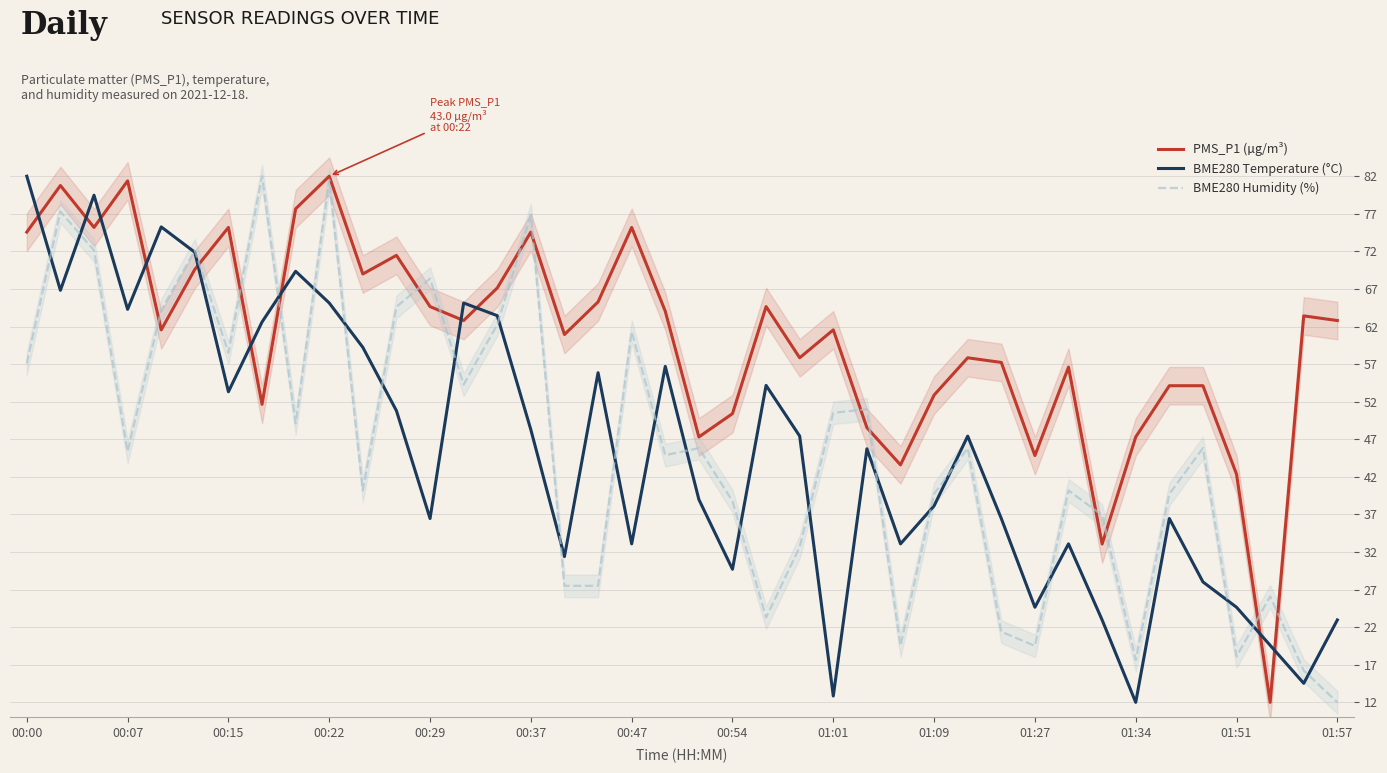

True or false: BME280_humidity and PMS_P1 intersect in this chart.

True